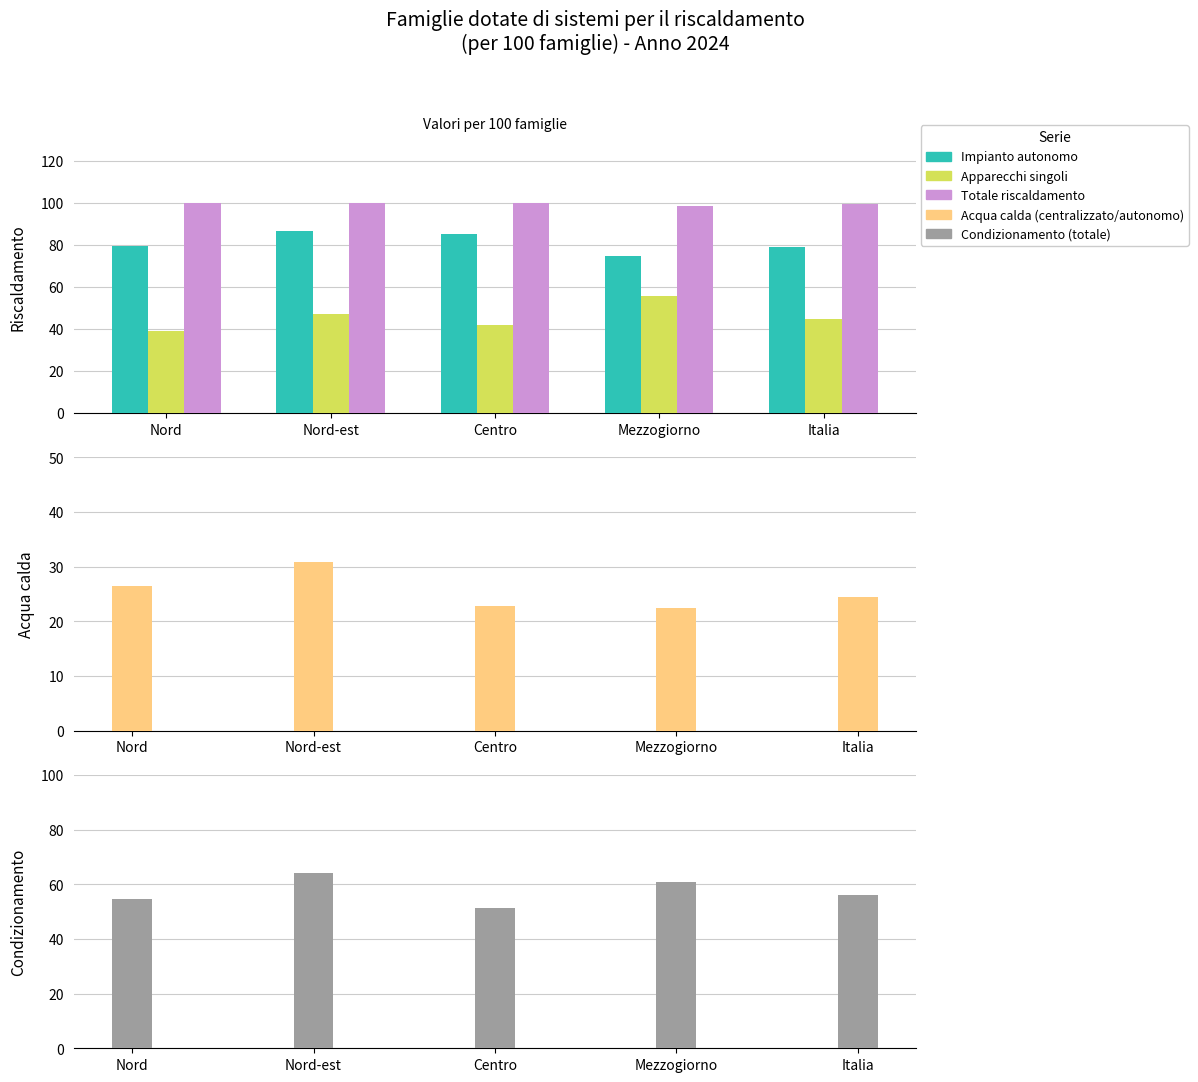

What is the difference between the Condizionamento (totale) values at Nord-est and Centro?

12.7